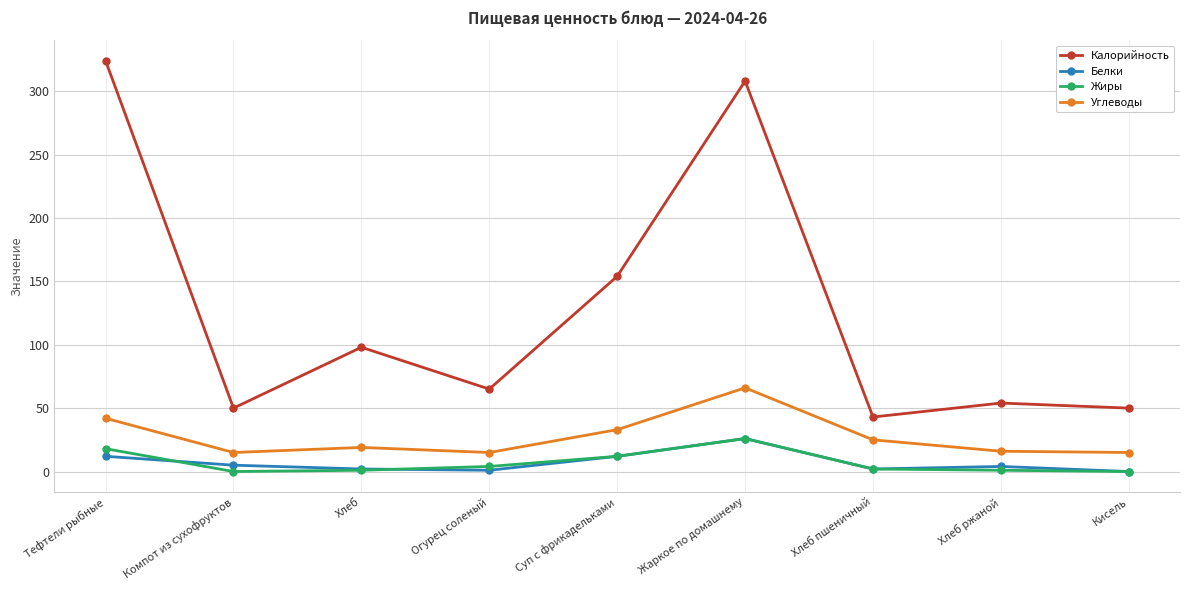

In Жиры, how many points are lower than both neighbors (excluding endpoints)?

1